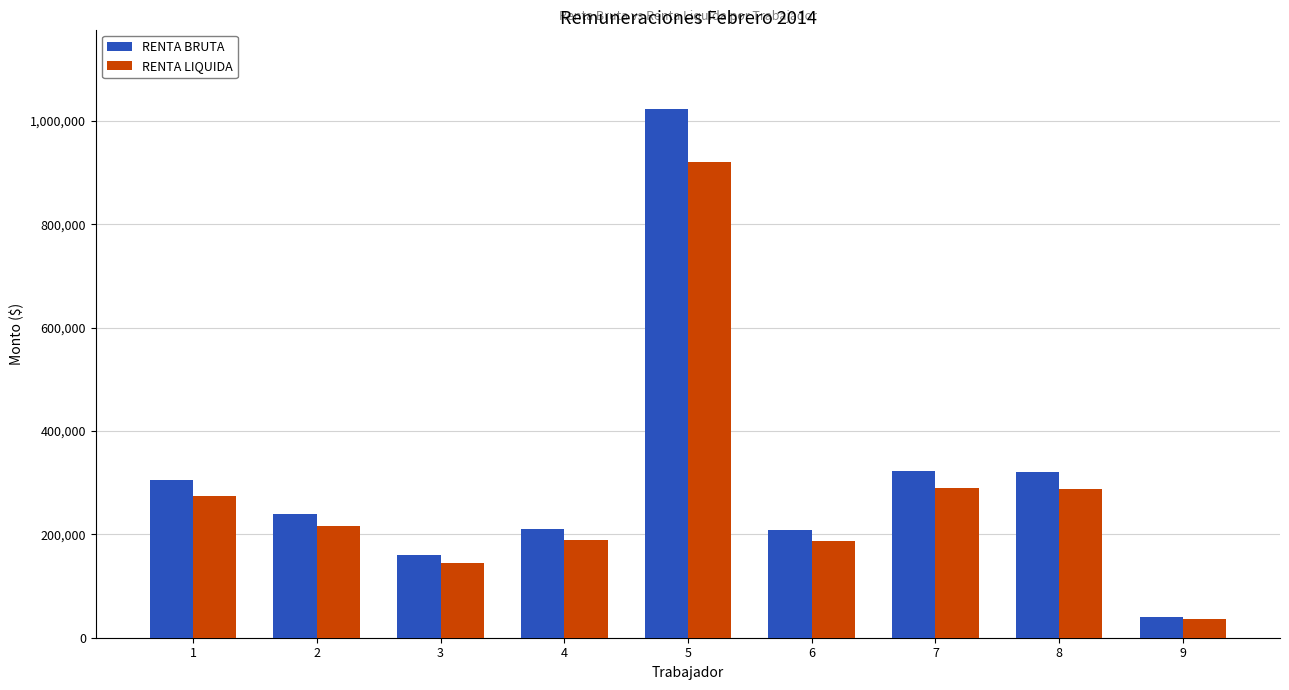

What is the difference between the RENTA BRUTA values at 1 and 9?

264500